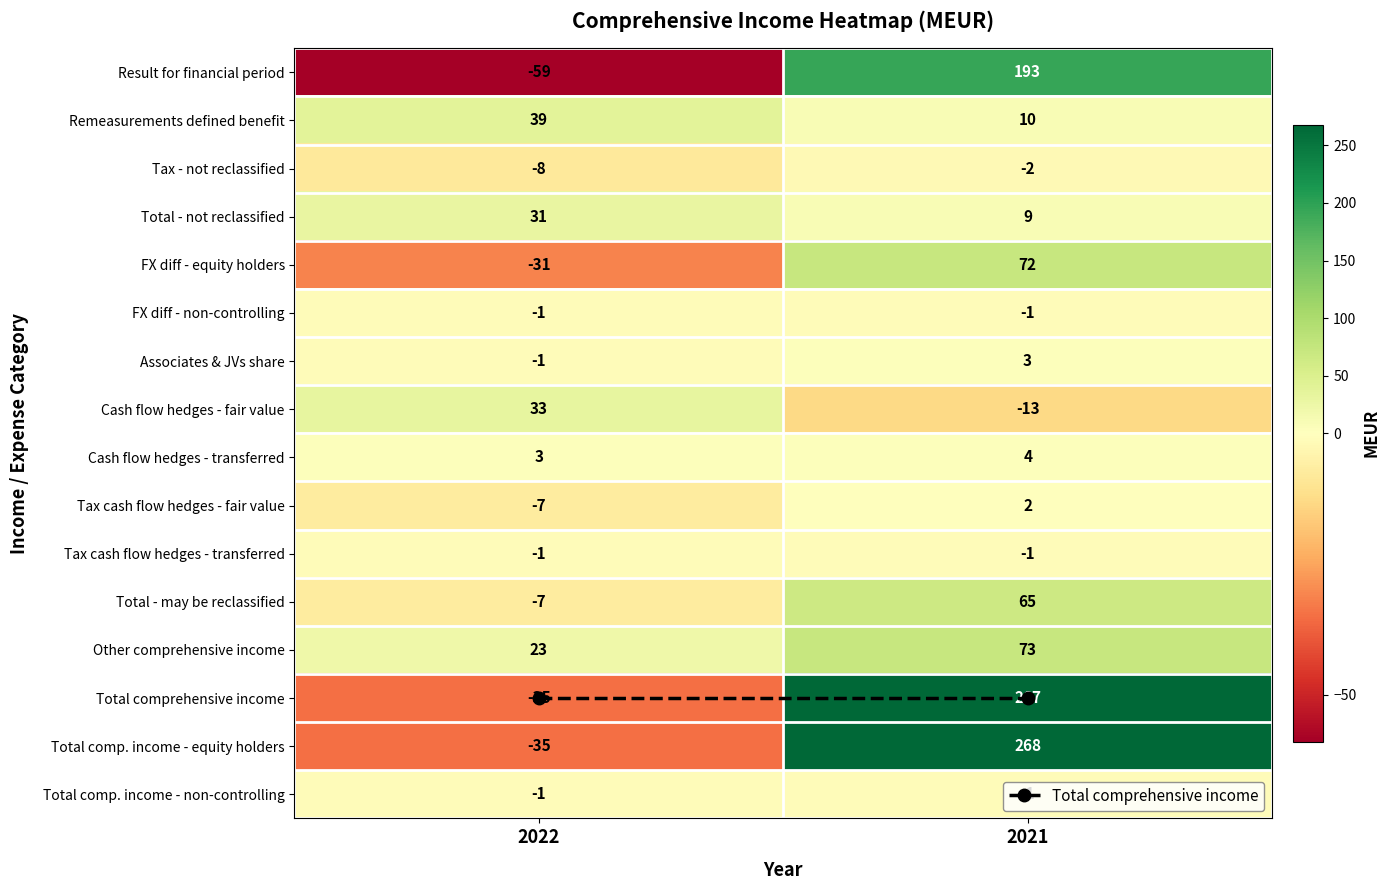

At how many categories does at least one series exceed 229?

1